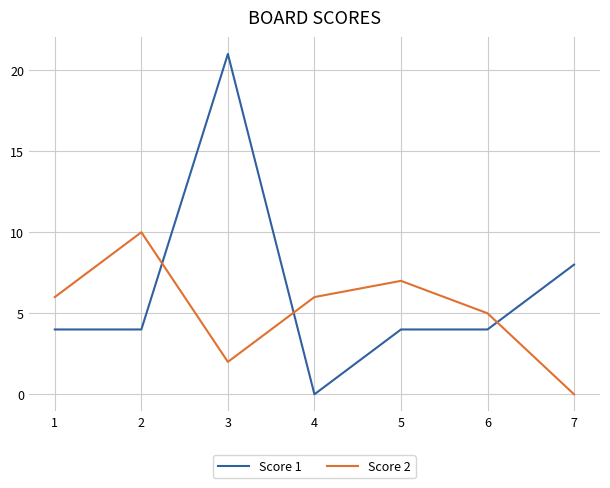

At how many categories does at least one series exceed 9?

2